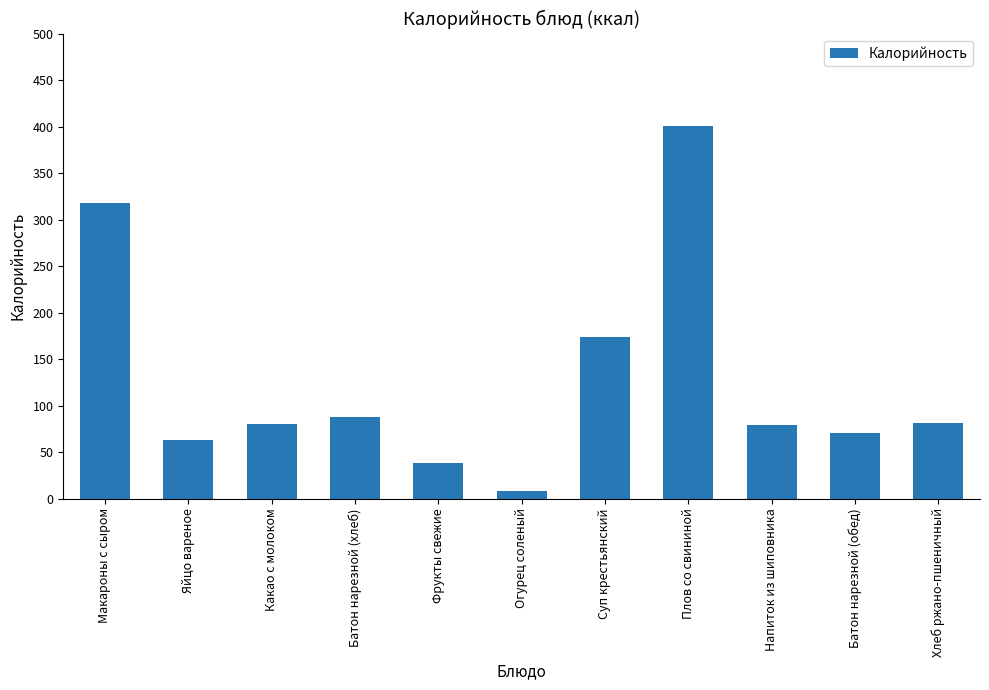

What is the difference between the values at Хлеб ржано-пшеничный and Фрукты свежие?

43.6